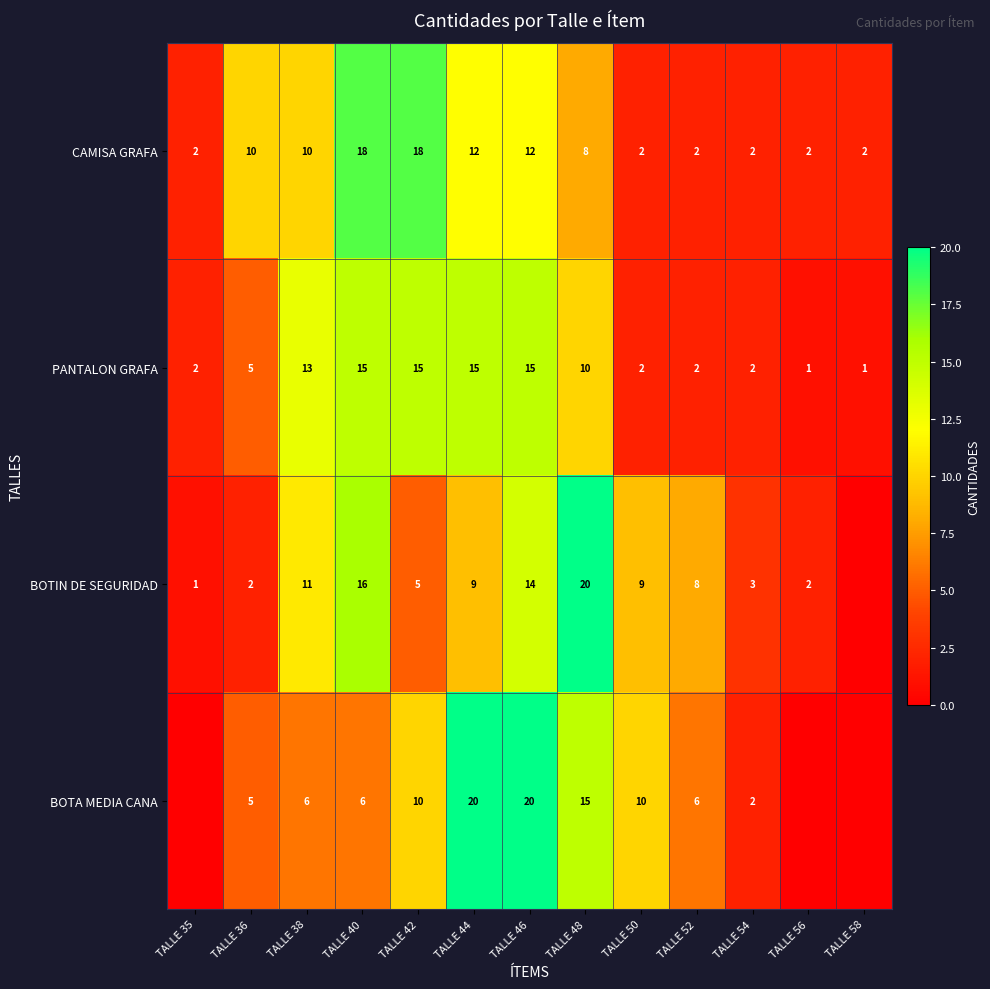

The BOTIN DE SEGURIDAD series shows 5 at TALLE 42. True or false?

True